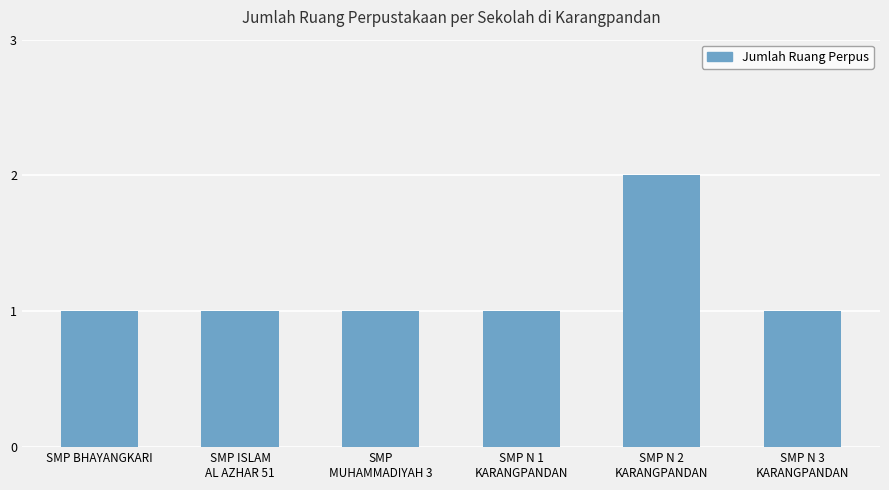

Is it true that the value at SMP BHAYANGKARI is 0?

False